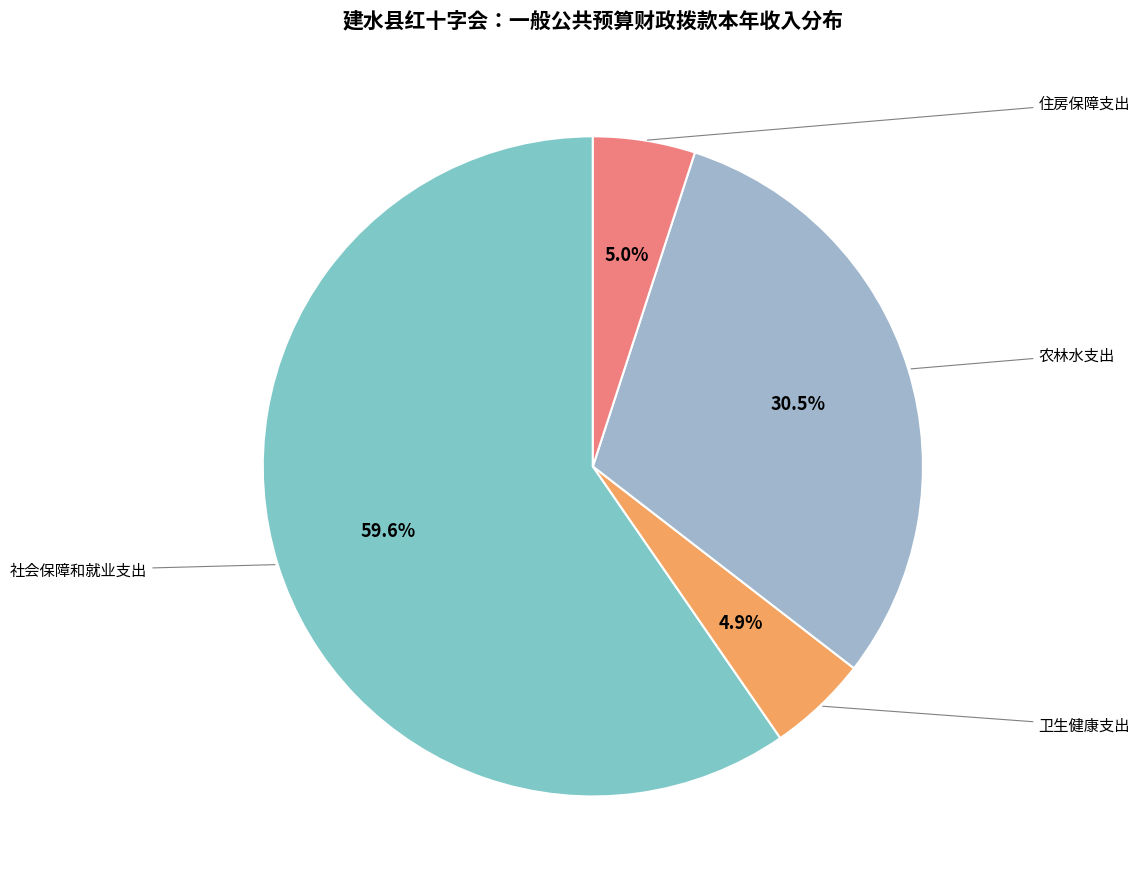

How many slices are in this pie chart?

4